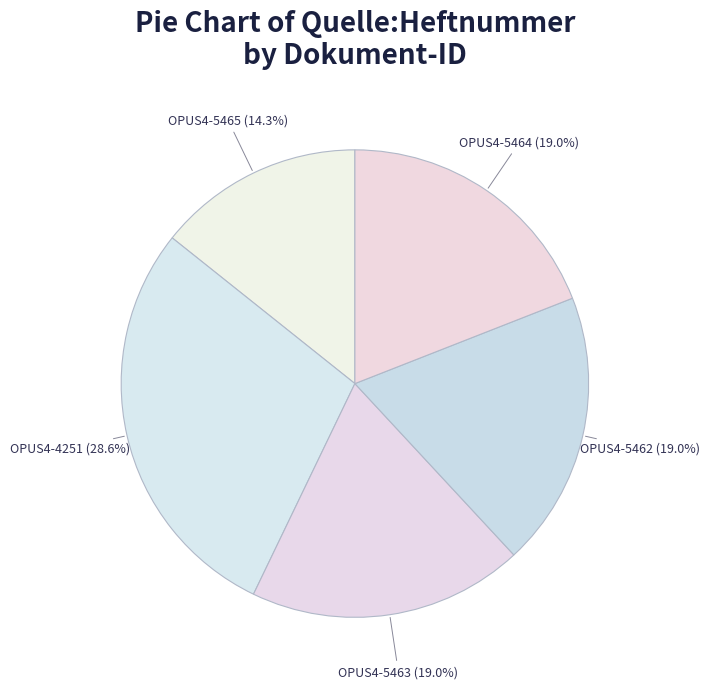

Which category has the smallest portion of the pie?

OPUS4-5465